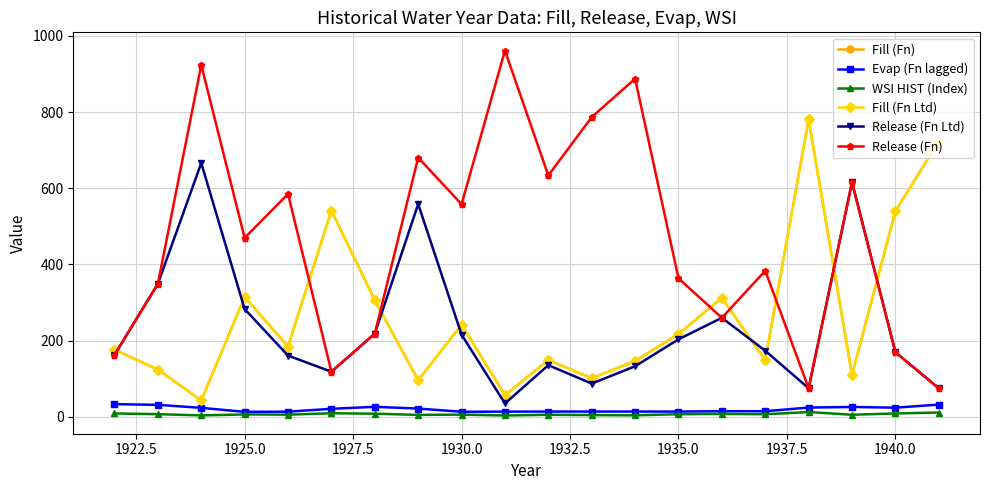

Does the chart have visible grid lines?

Yes